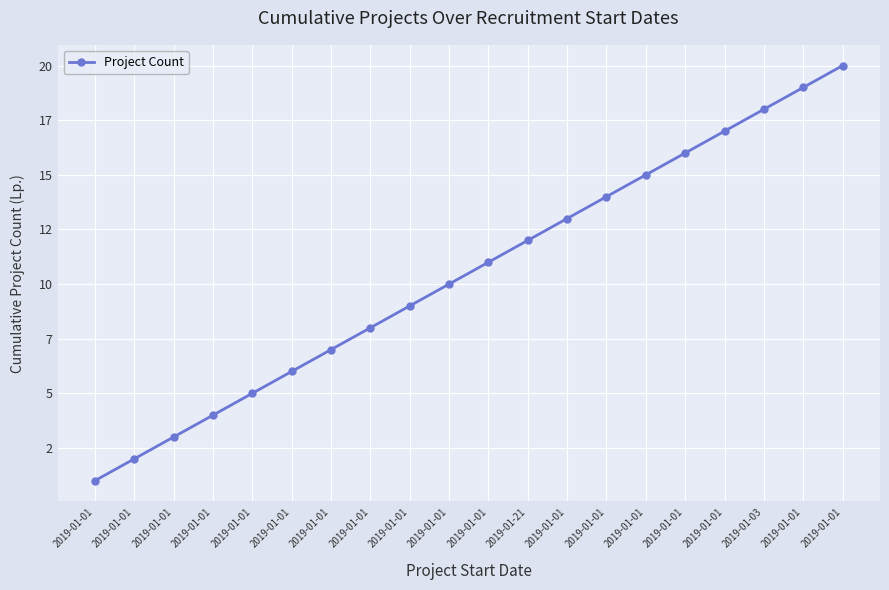

What is the average value?

10